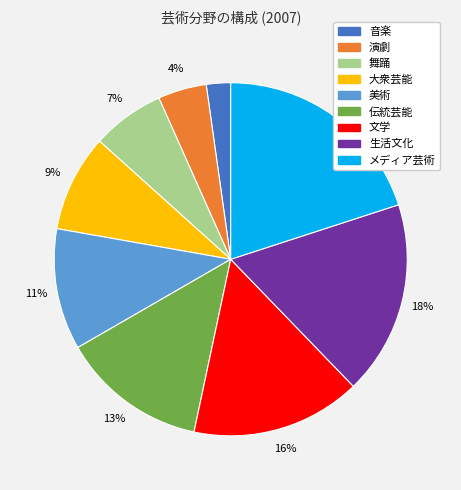

To the nearest percent, what percentage of the pie is メディア芸術?

20%